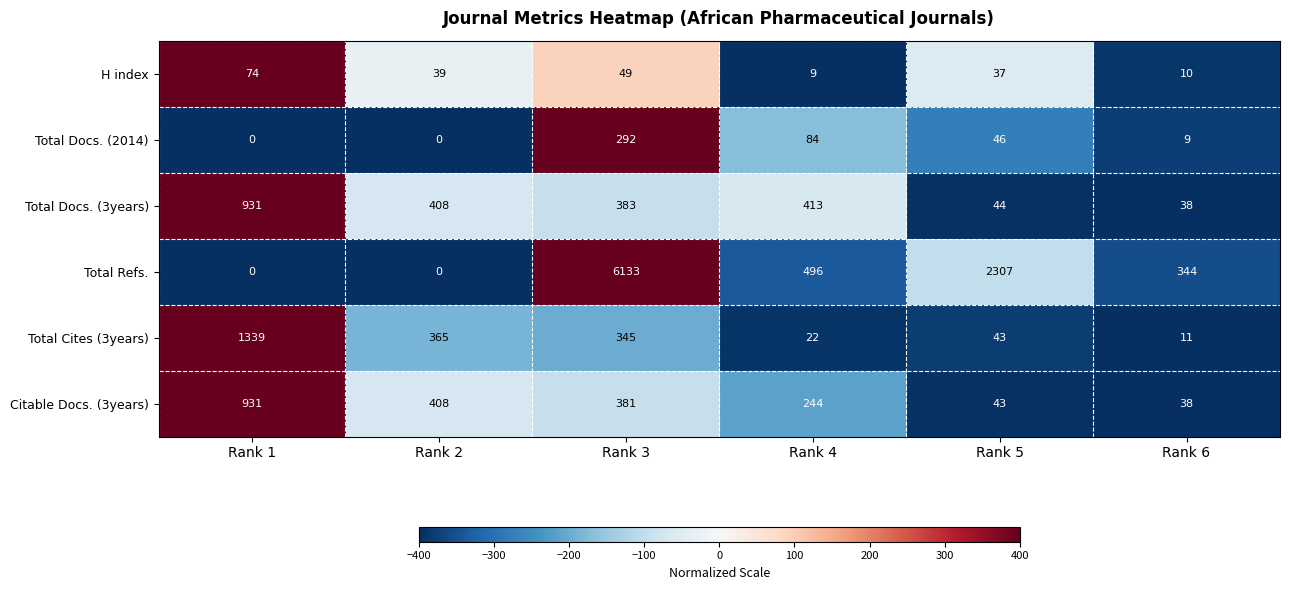

How many series are shown in this chart?

6